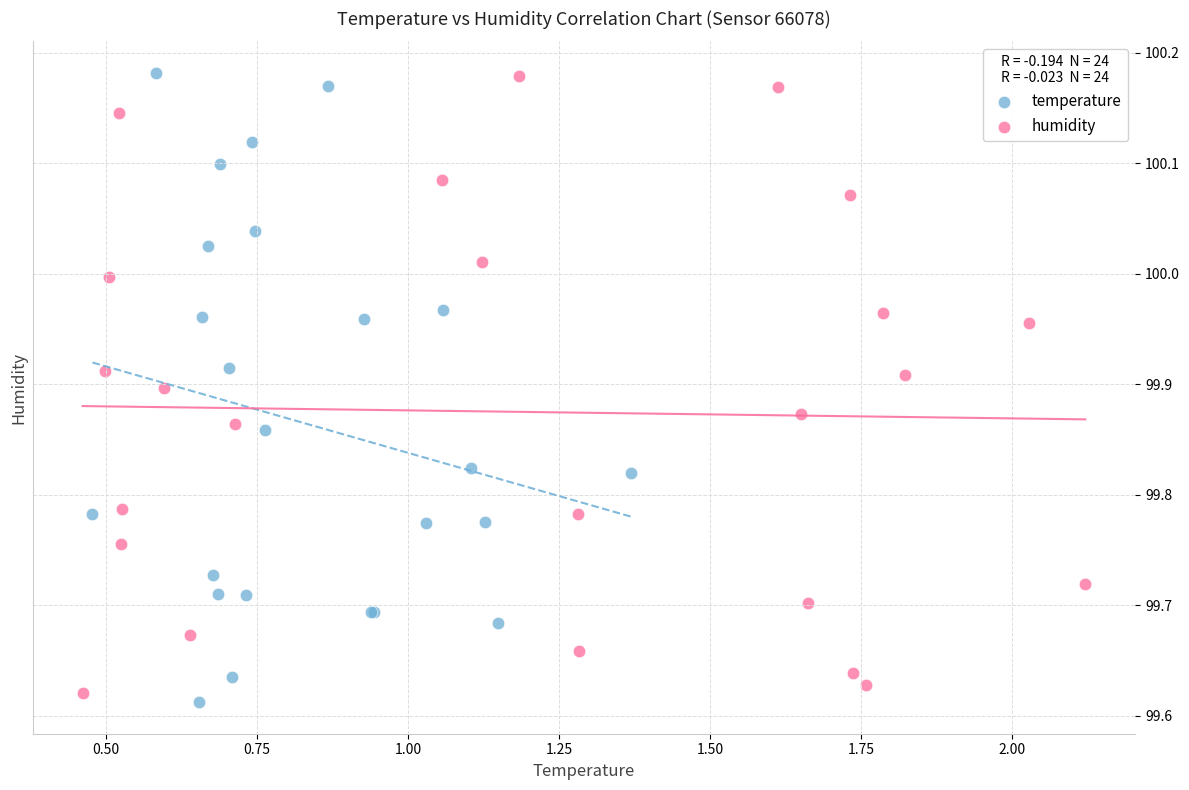

What are all the series names shown in the legend?

temperature, humidity